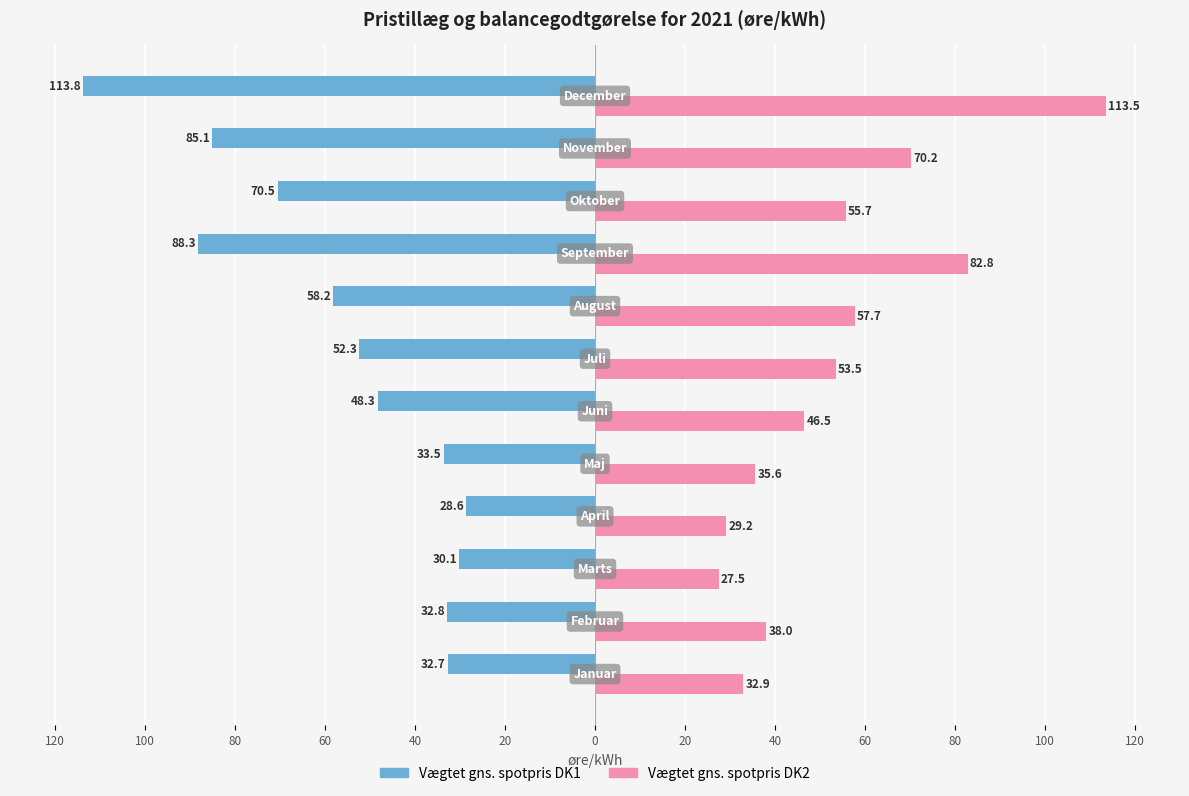

What are all the series names shown in the legend?

Vægtet gns. spotpris DK1, Vægtet gns. spotpris DK2